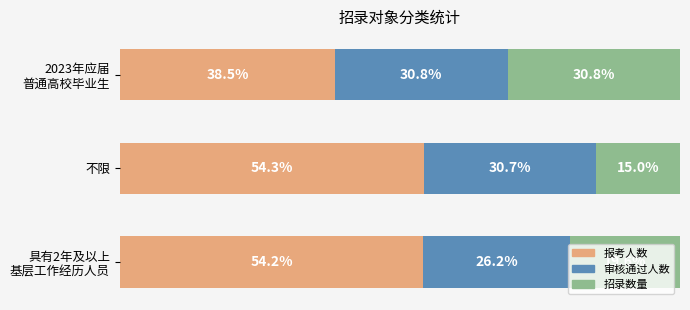

What are all the series names shown in the legend?

报考人数, 审核通过人数, 招录数量